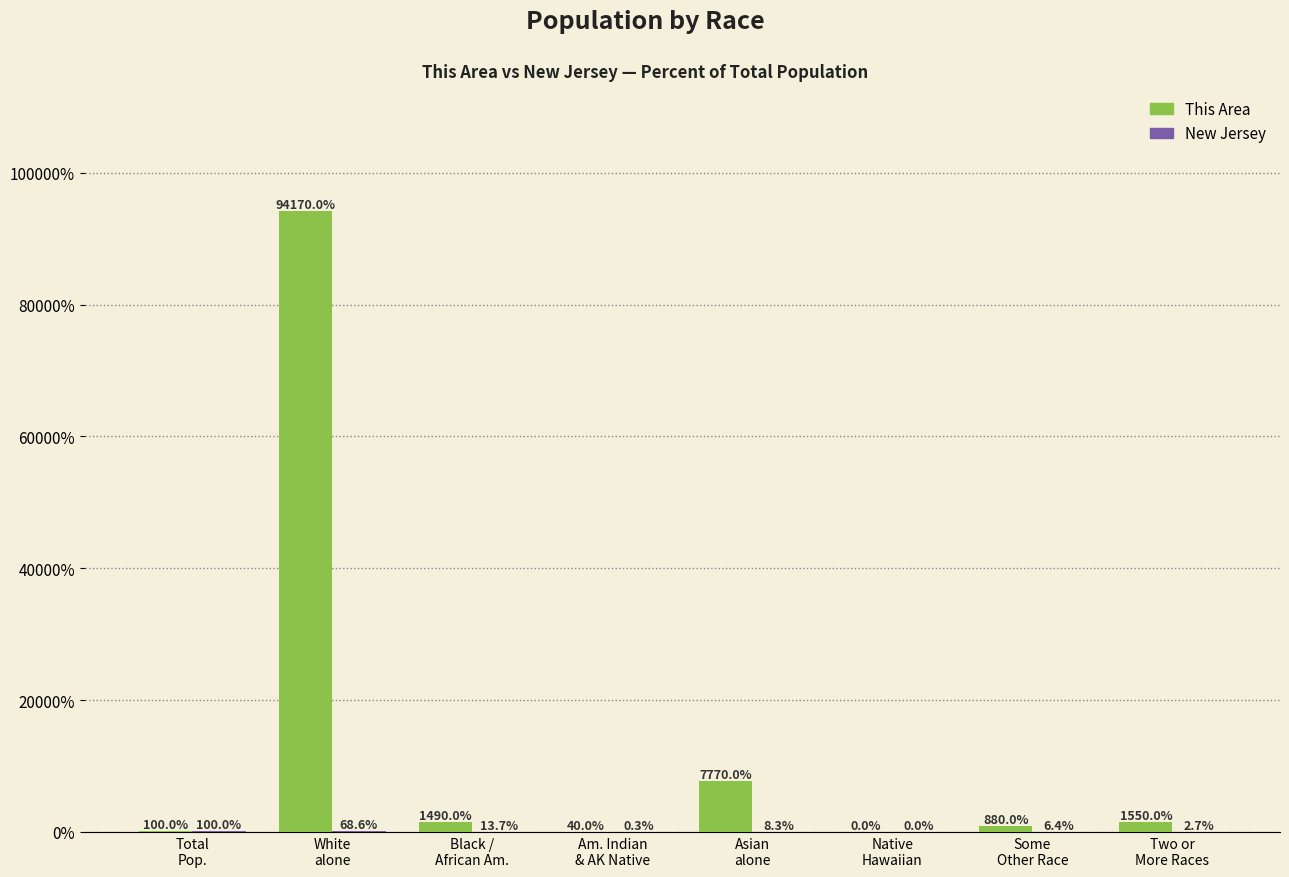

What is the highest value of the This Area series?

94170.0